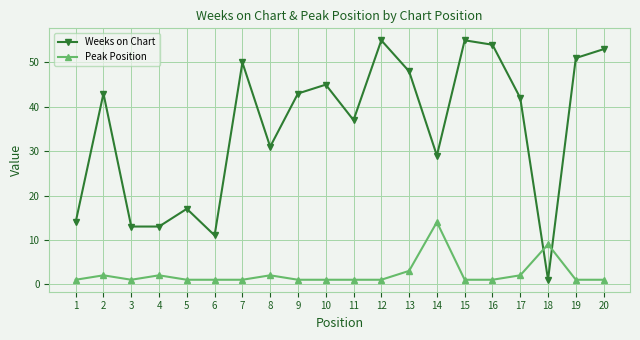

Reading left to right, transcribe all the data shown in this chart.

Weeks on Chart: 14	43	13	13	17	11	50	31	43	45	37	55	48	29	55	54	42	1	51	53
Peak Position: 1	2	1	2	1	1	1	2	1	1	1	1	3	14	1	1	2	9	1	1